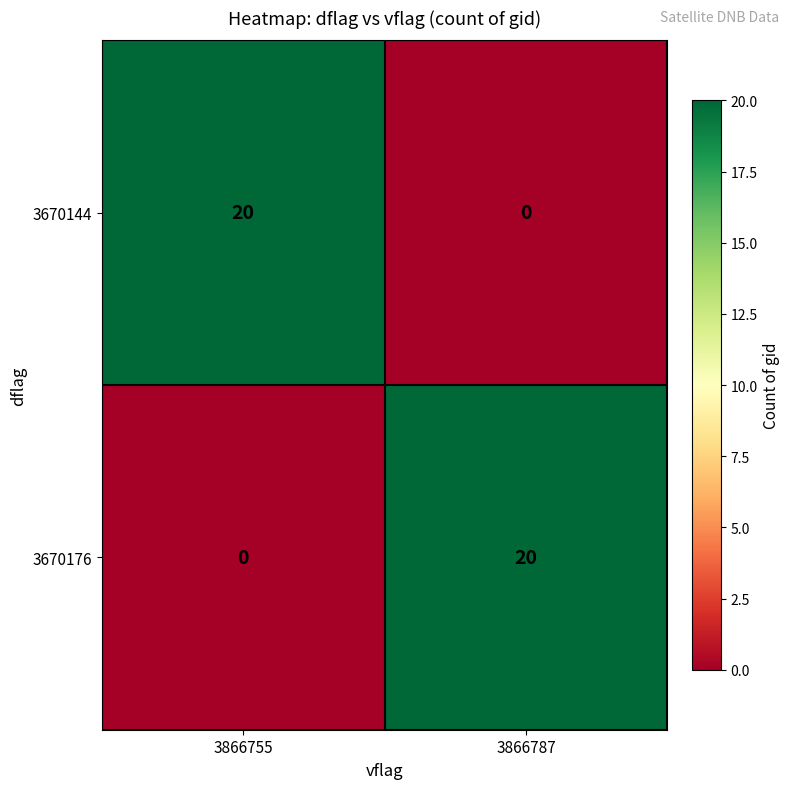

What is the greatest value displayed?

20